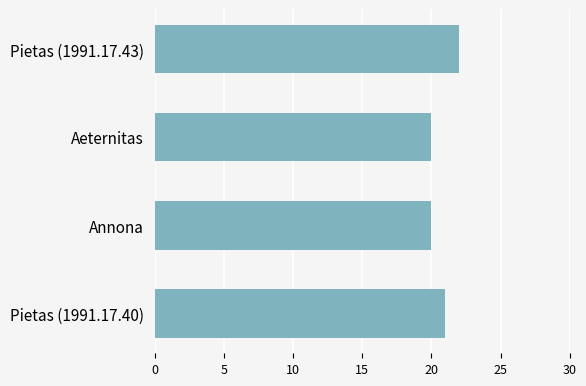

Reading top to bottom, what are all the values shown in this chart?

22	20	20	21